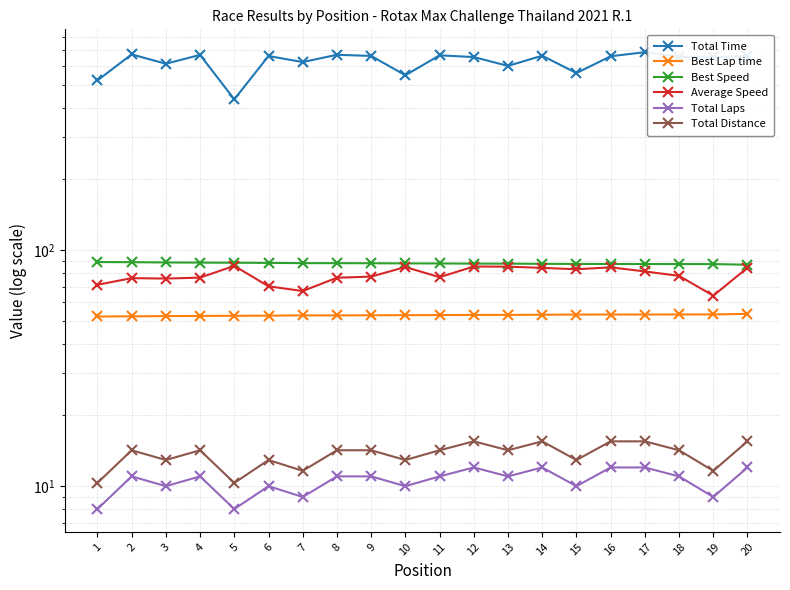

What is the value of the Total Time point at the 13th from the left?

601.3